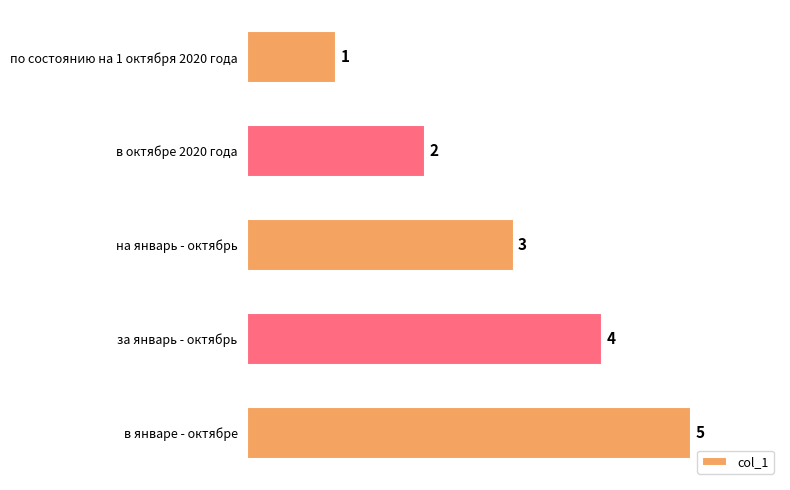

Does the chart contain any negative values?

No